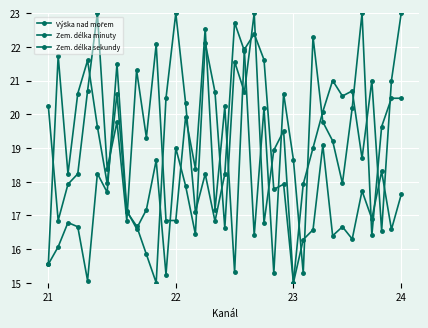

Does the chart have visible grid lines?

Yes